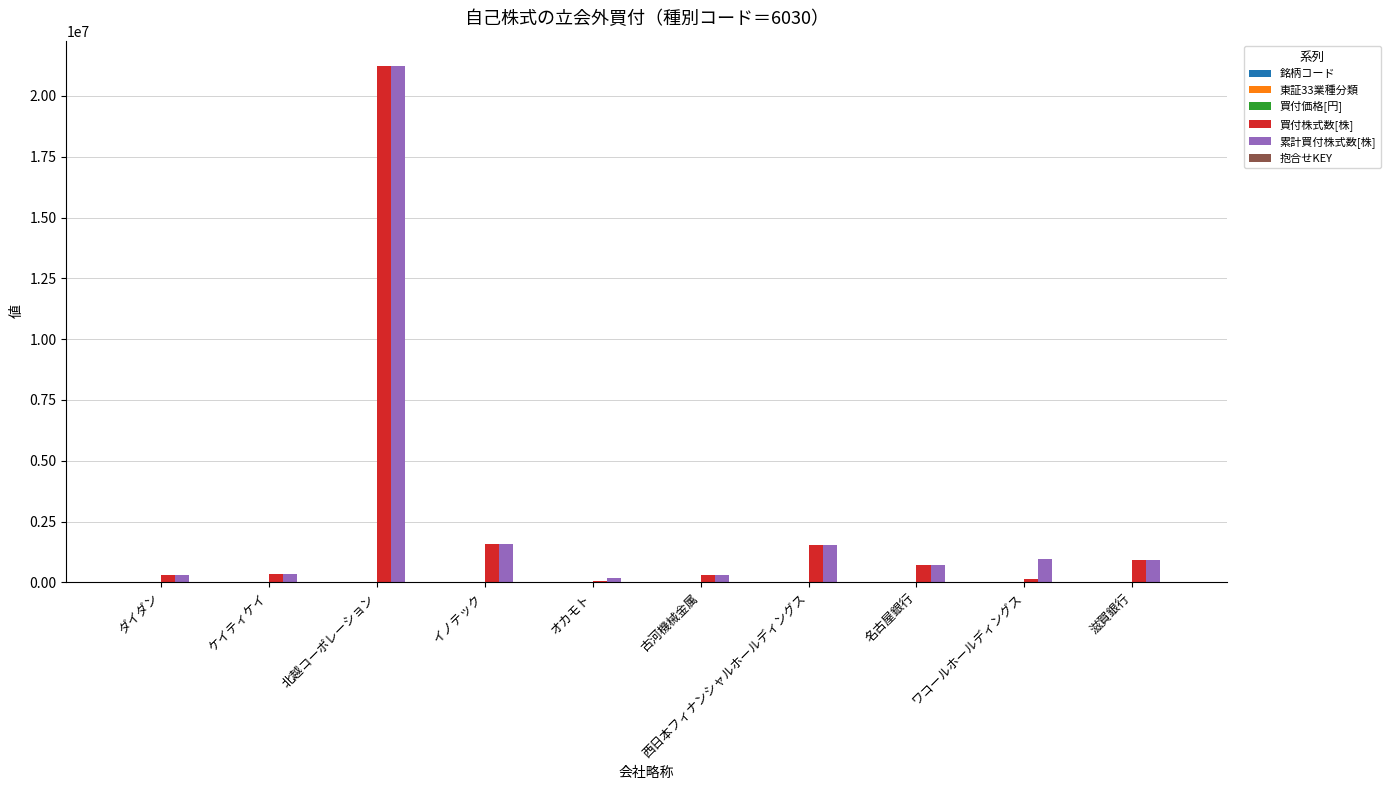

At which category is the sum across all series the highest?

北越コーポレーション